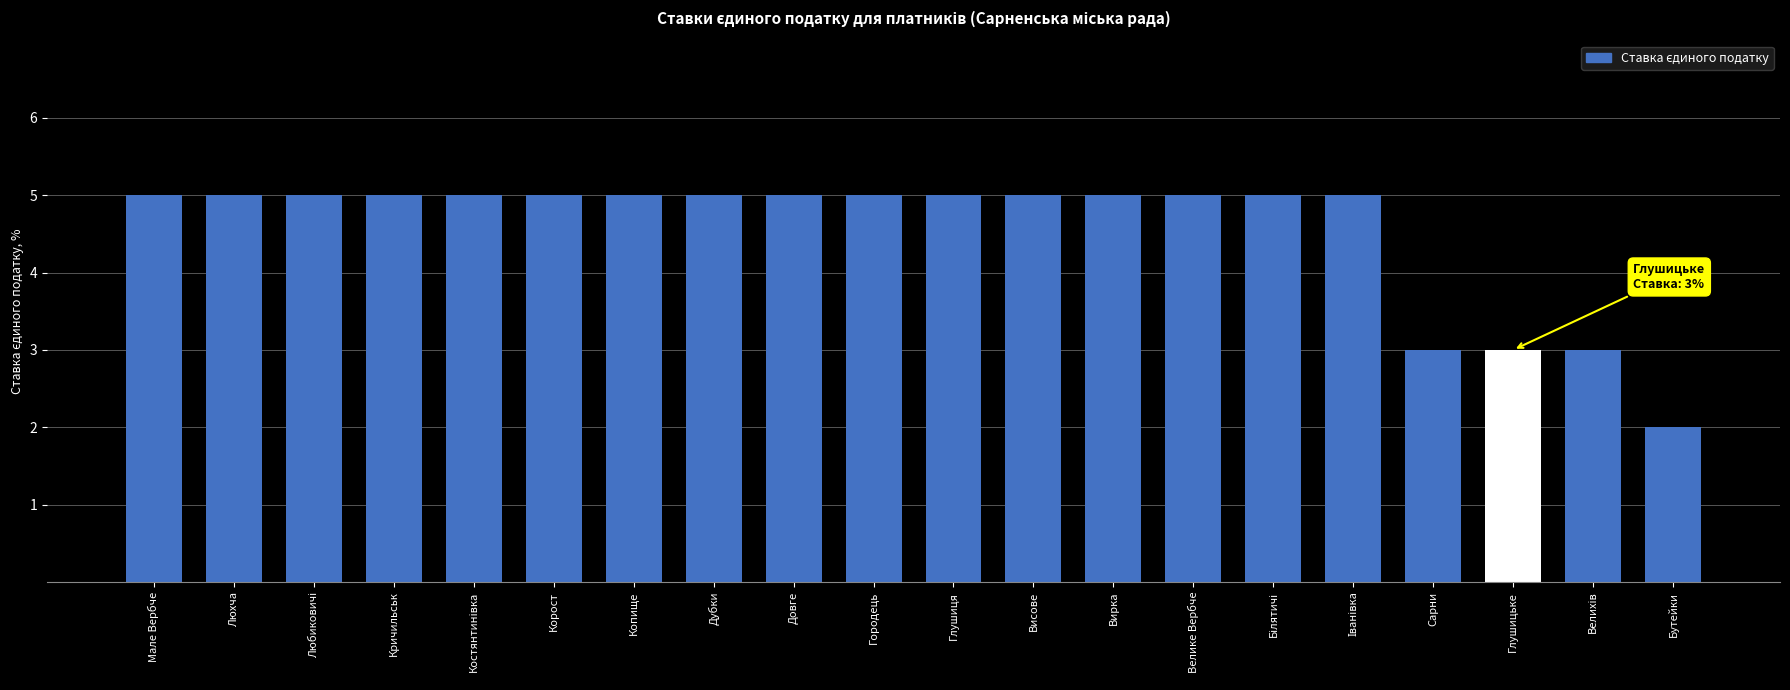

Between Бутейки and Іванівка, which is larger?

Іванівка